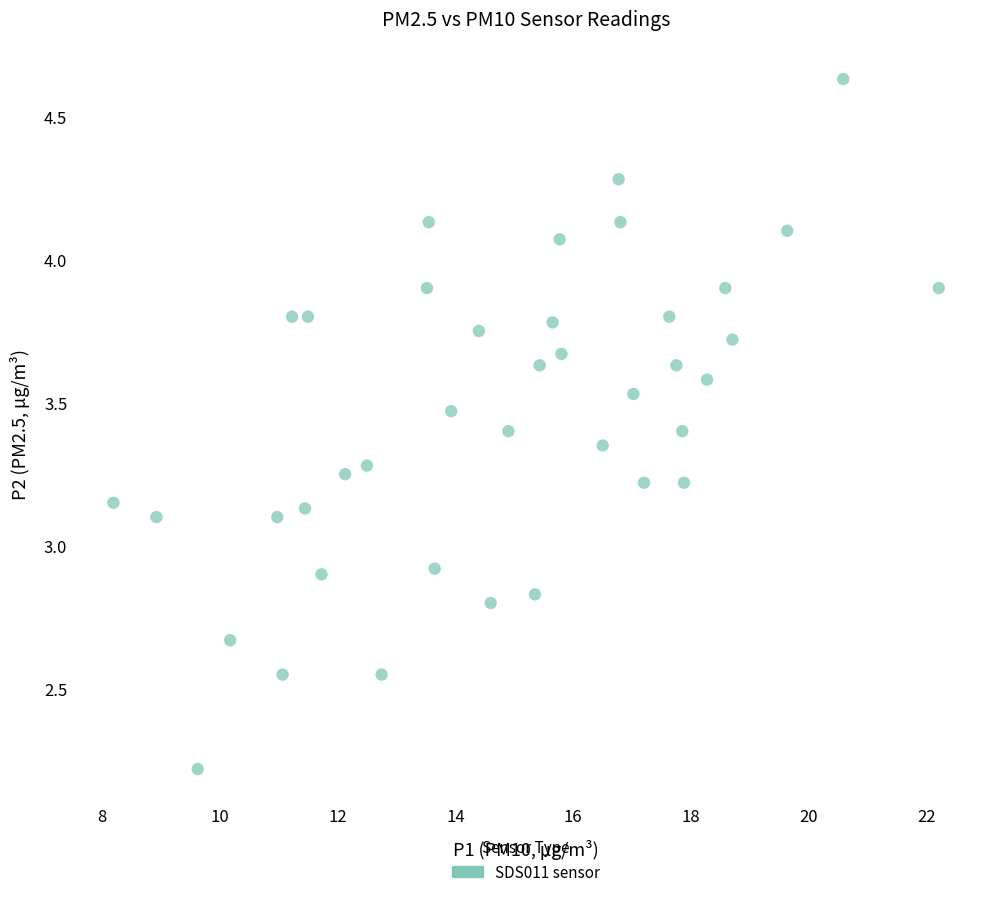

What is the range of Y values (max minus min)?

2.4